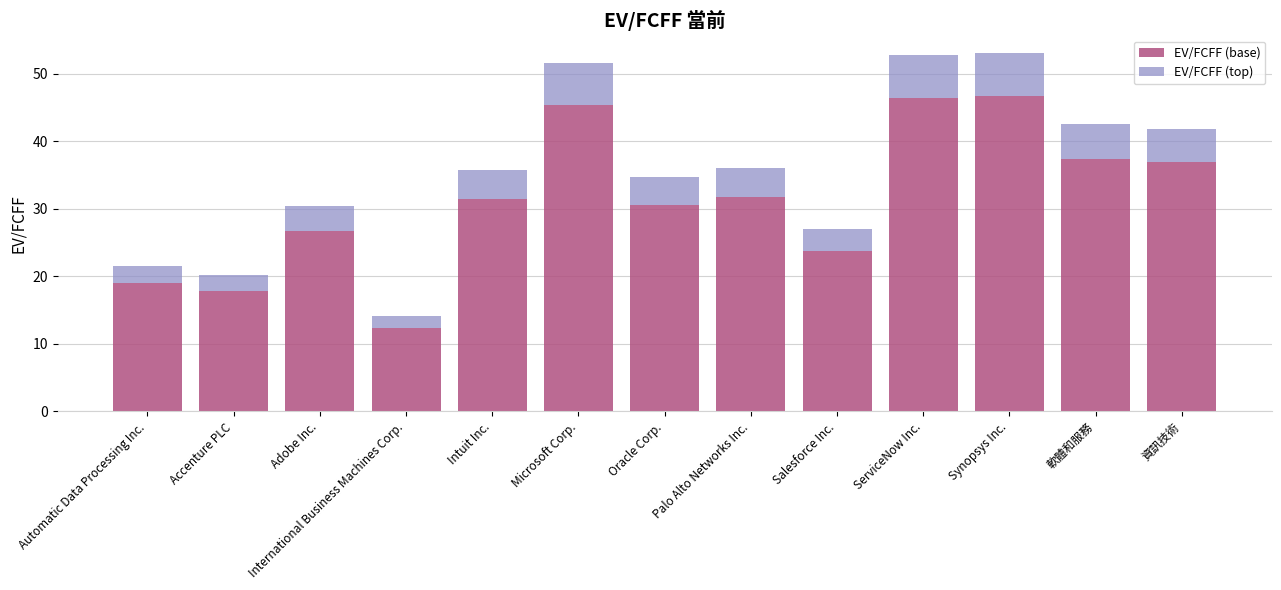

What is the minimum value for EV/FCFF (base)?

12.4